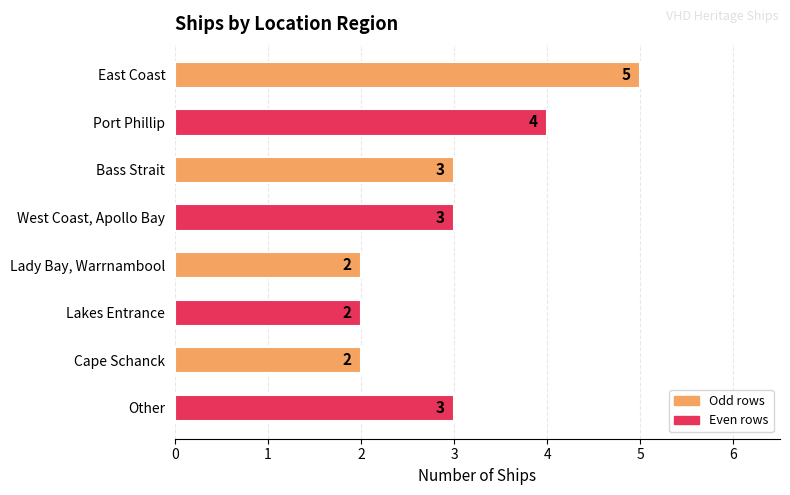

Is it true that the value at Other is 2?

False